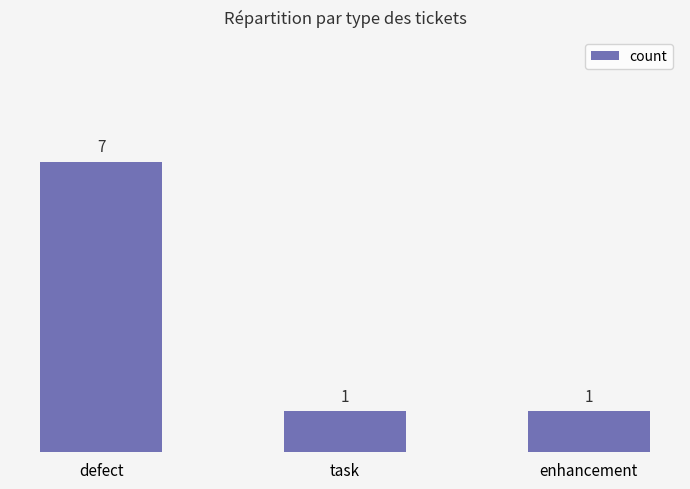

What is the approximate value at defect?

7